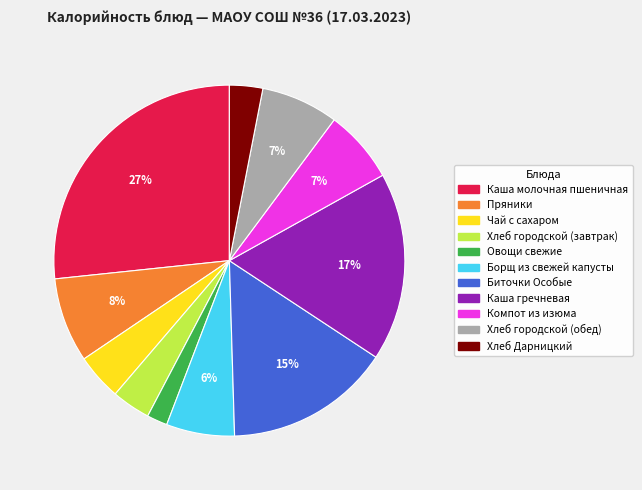

To the nearest percent, what portion does Хлеб городской (обед) represent?

7%